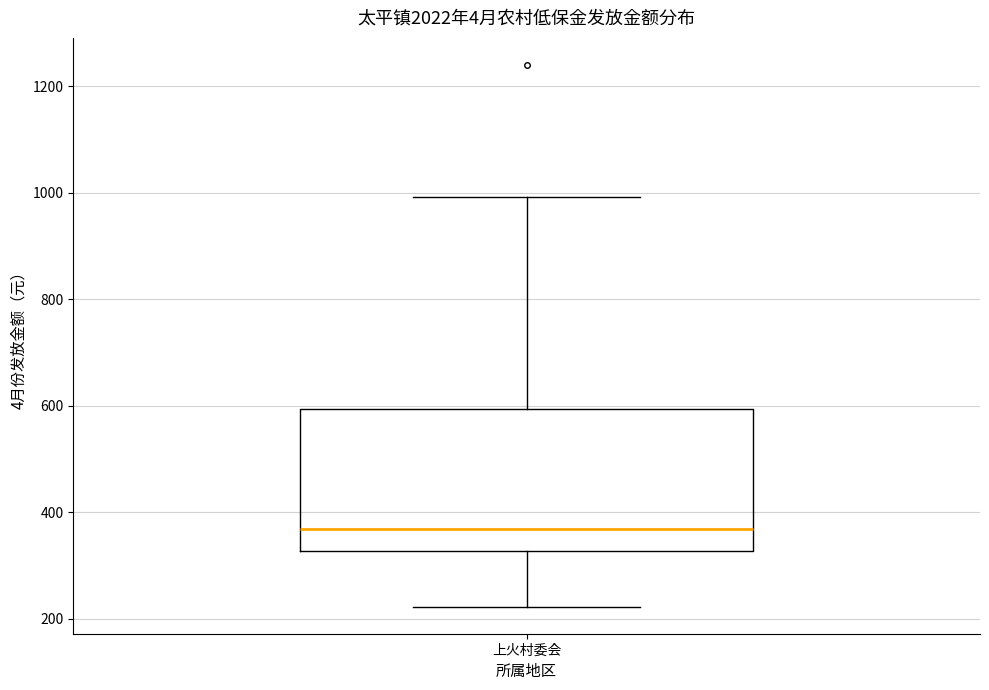

Where does the lower whisker of the box for 上火村委会 end on the y-axis? The values are not printed on the chart, so give them approximately, as read against the axis.

220